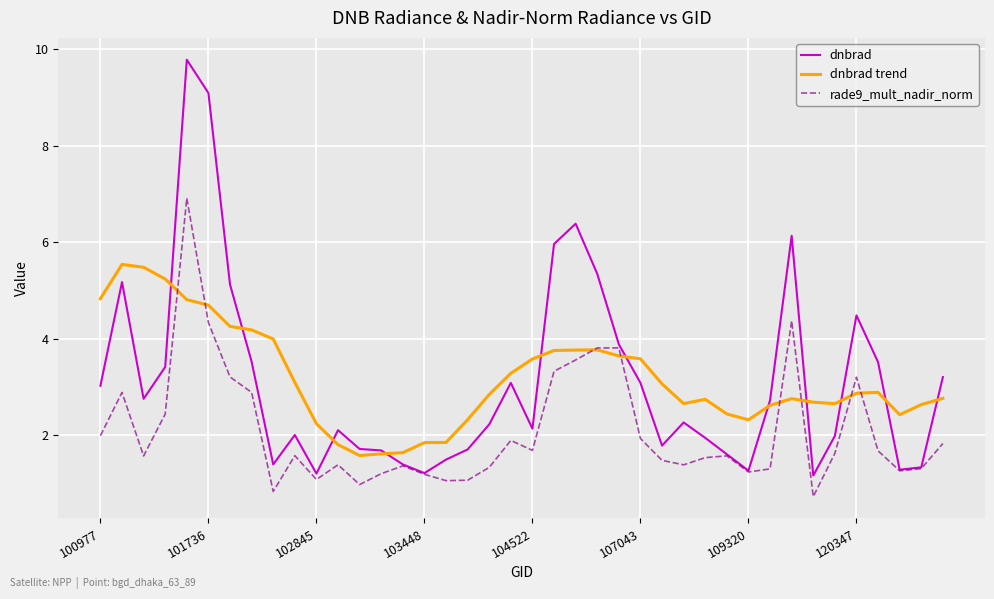

What is the maximum value for dnbrad?

9.8